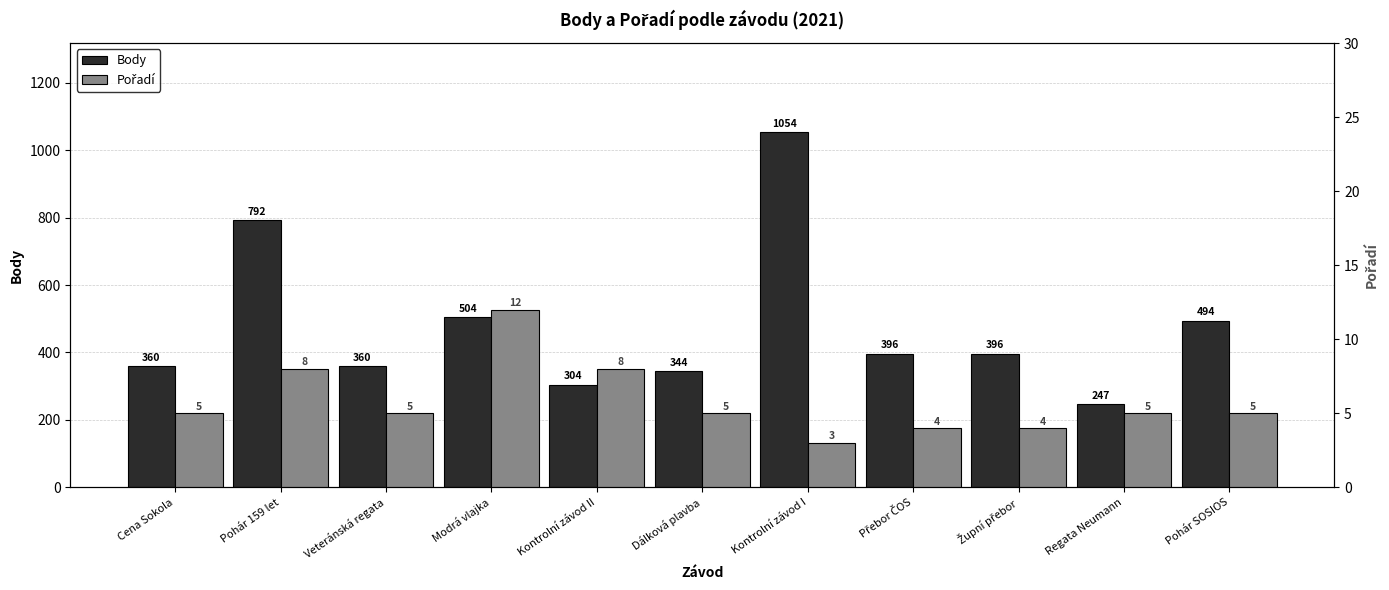

Where does the Body series first go above 396?

Pohár 159 let